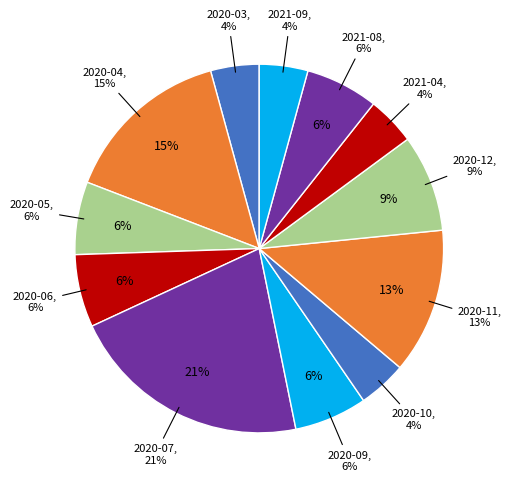

How many slices are in this pie chart?

12